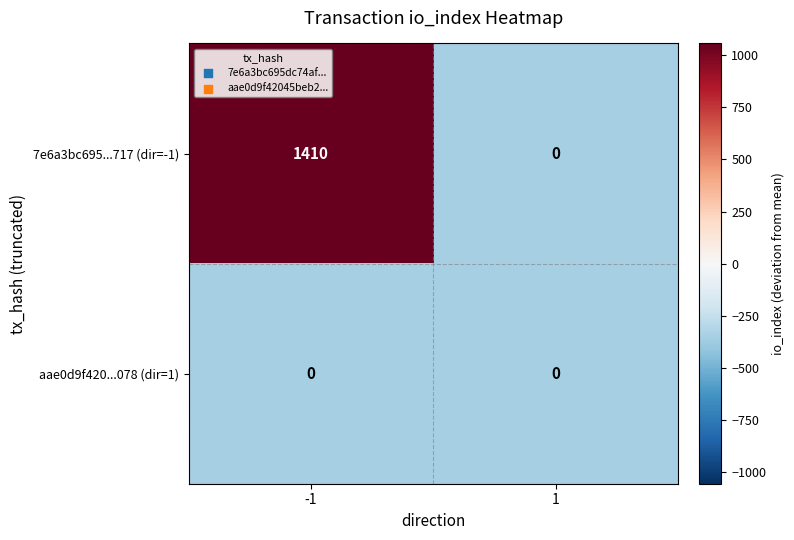

How many data points does each series have?

2